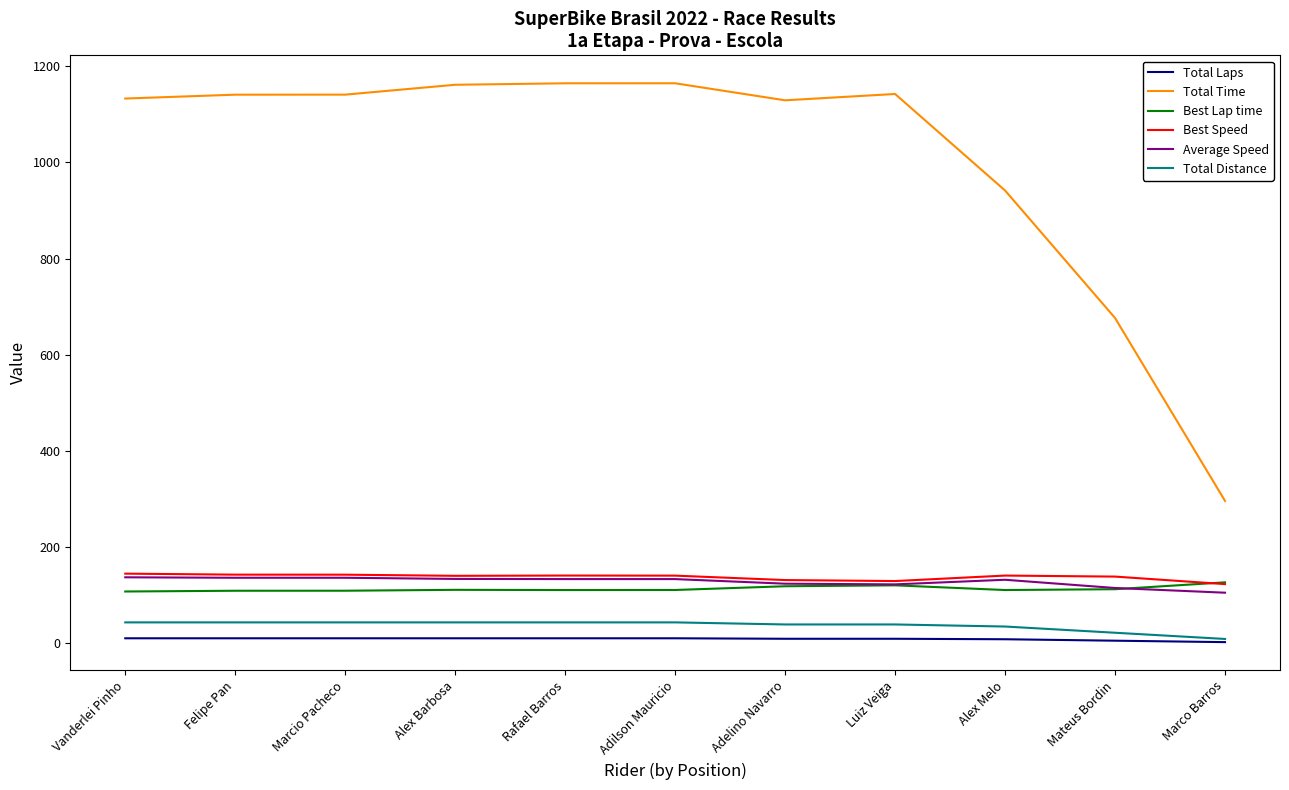

The value of Total Time at Marcio Pacheco is 236.2. True or false?

False